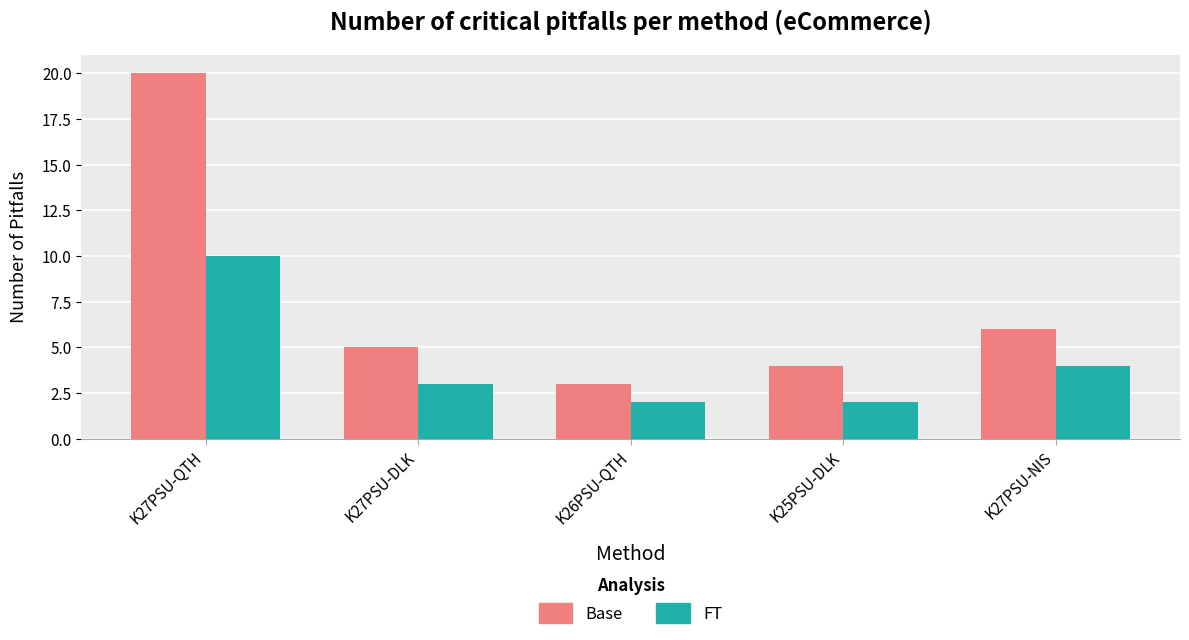

What is the greatest value displayed?

20